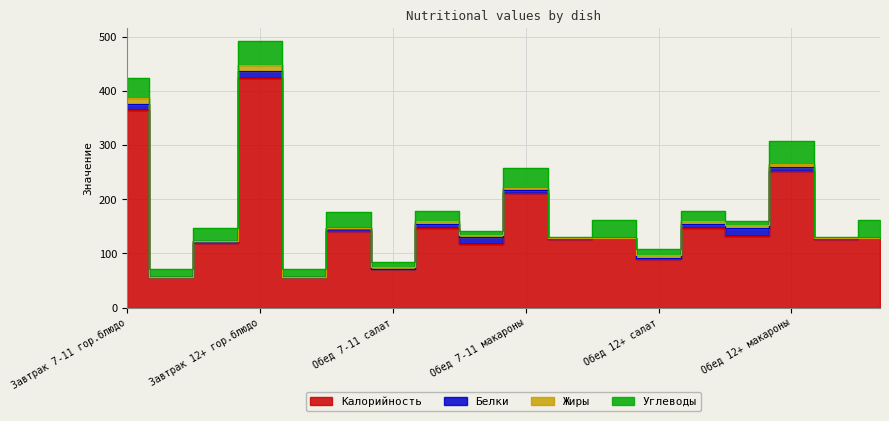

At which category does Углеводы reach its first local peak?

Завтрак 12+ гор.блюдо